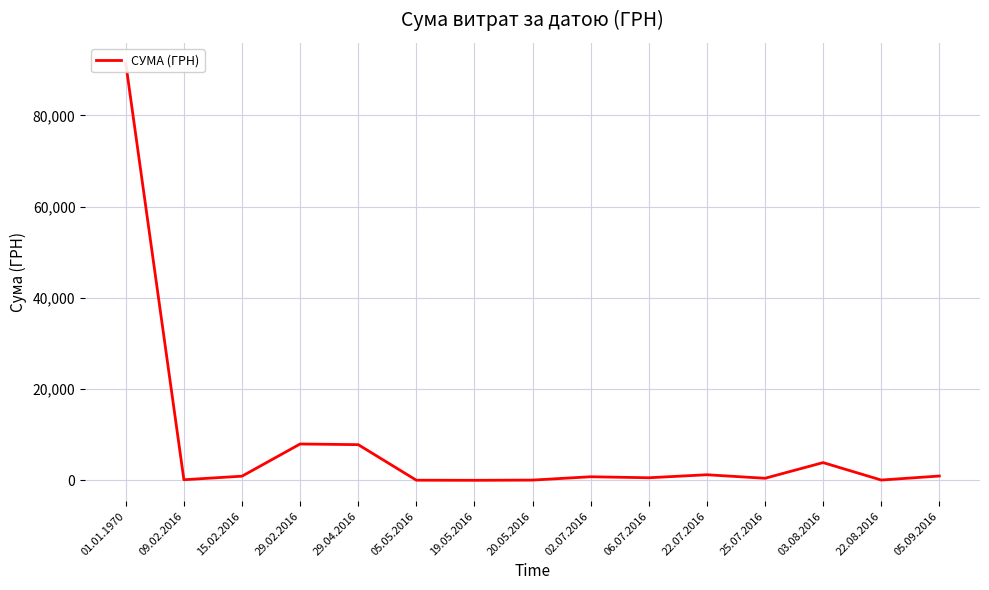

What is the label of the 6th point from the left?

05.05.2016